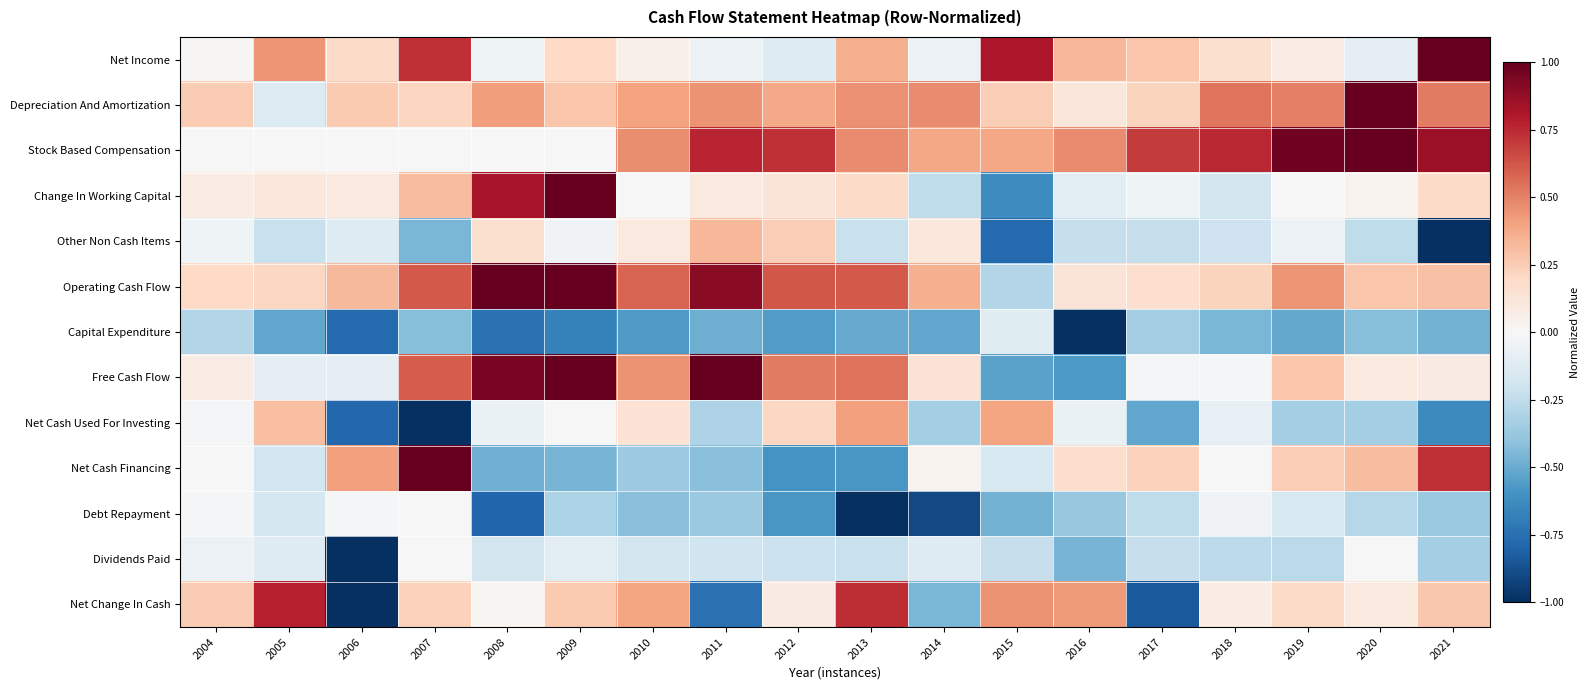

Reading right to left, list all the values displayed in this chart.

Net Income: 2021=1.0	2020=-0.1	2019=0.1	2018=0.2	2017=0.3	2016=0.3	2015=0.8	2014=-0.1	2013=0.4	2012=-0.1	2011=-0.1	2010=0.1	2009=0.2	2008=-0.0	2007=0.7	2006=0.2	2005=0.4	2004=0.0
Depreciation And Amortization: 2021=0.5	2020=1.0	2019=0.5	2018=0.5	2017=0.2	2016=0.1	2015=0.2	2014=0.5	2013=0.5	2012=0.4	2011=0.4	2010=0.4	2009=0.3	2008=0.4	2007=0.2	2006=0.3	2005=-0.1	2004=0.3
Stock Based Compensation: 2021=0.9	2020=1.0	2019=1.0	2018=0.8	2017=0.7	2016=0.5	2015=0.4	2014=0.4	2013=0.5	2012=0.7	2011=0.8	2010=0.5	2009=0.0	2008=0.0	2007=0.0	2006=0.0	2005=0.0	2004=0.0
Change In Working Capital: 2021=0.2	2020=0.0	2019=-0.0	2018=-0.2	2017=-0.0	2016=-0.1	2015=-0.6	2014=-0.3	2013=0.2	2012=0.1	2011=0.1	2010=0.0	2009=1.0	2008=0.8	2007=0.3	2006=0.1	2005=0.1	2004=0.1
Other Non Cash Items: 2021=-1.0	2020=-0.3	2019=-0.1	2018=-0.2	2017=-0.2	2016=-0.2	2015=-0.8	2014=0.1	2013=-0.2	2012=0.2	2011=0.3	2010=0.1	2009=-0.0	2008=0.2	2007=-0.5	2006=-0.1	2005=-0.2	2004=-0.0
Operating Cash Flow: 2021=0.3	2020=0.3	2019=0.4	2018=0.2	2017=0.2	2016=0.1	2015=-0.3	2014=0.4	2013=0.6	2012=0.6	2011=0.9	2010=0.6	2009=1.0	2008=1.0	2007=0.6	2006=0.3	2005=0.2	2004=0.2
Capital Expenditure: 2021=-0.5	2020=-0.4	2019=-0.5	2018=-0.5	2017=-0.3	2016=-1.0	2015=-0.1	2014=-0.5	2013=-0.5	2012=-0.6	2011=-0.5	2010=-0.6	2009=-0.7	2008=-0.7	2007=-0.4	2006=-0.8	2005=-0.5	2004=-0.3
Free Cash Flow: 2021=0.1	2020=0.1	2019=0.3	2018=-0.0	2017=-0.0	2016=-0.6	2015=-0.5	2014=0.1	2013=0.5	2012=0.5	2011=1.0	2010=0.5	2009=1.0	2008=0.9	2007=0.6	2006=-0.1	2005=-0.1	2004=0.1
Net Cash Used For Investing: 2021=-0.6	2020=-0.3	2019=-0.3	2018=-0.1	2017=-0.5	2016=-0.1	2015=0.4	2014=-0.3	2013=0.4	2012=0.2	2011=-0.3	2010=0.1	2009=-0.0	2008=-0.1	2007=-1.0	2006=-0.8	2005=0.3	2004=-0.0
Net Cash Financing: 2021=0.7	2020=0.3	2019=0.2	2018=0.0	2017=0.2	2016=0.2	2015=-0.2	2014=0.0	2013=-0.6	2012=-0.6	2011=-0.4	2010=-0.4	2009=-0.5	2008=-0.5	2007=1.0	2006=0.4	2005=-0.2	2004=-0.0
Debt Repayment: 2021=-0.4	2020=-0.3	2019=-0.2	2018=-0.0	2017=-0.3	2016=-0.4	2015=-0.5	2014=-0.9	2013=-1.0	2012=-0.6	2011=-0.4	2010=-0.4	2009=-0.3	2008=-0.8	2007=0.0	2006=-0.0	2005=-0.2	2004=-0.0
Dividends Paid: 2021=-0.3	2020=0.0	2019=-0.3	2018=-0.3	2017=-0.2	2016=-0.5	2015=-0.2	2014=-0.1	2013=-0.2	2012=-0.2	2011=-0.2	2010=-0.2	2009=-0.1	2008=-0.2	2007=0.0	2006=-1.0	2005=-0.1	2004=-0.1
Net Change In Cash: 2021=0.3	2020=0.1	2019=0.2	2018=0.1	2017=-0.8	2016=0.4	2015=0.5	2014=-0.5	2013=0.7	2012=0.1	2011=-0.7	2010=0.4	2009=0.3	2008=0.0	2007=0.2	2006=-1.0	2005=0.8	2004=0.3